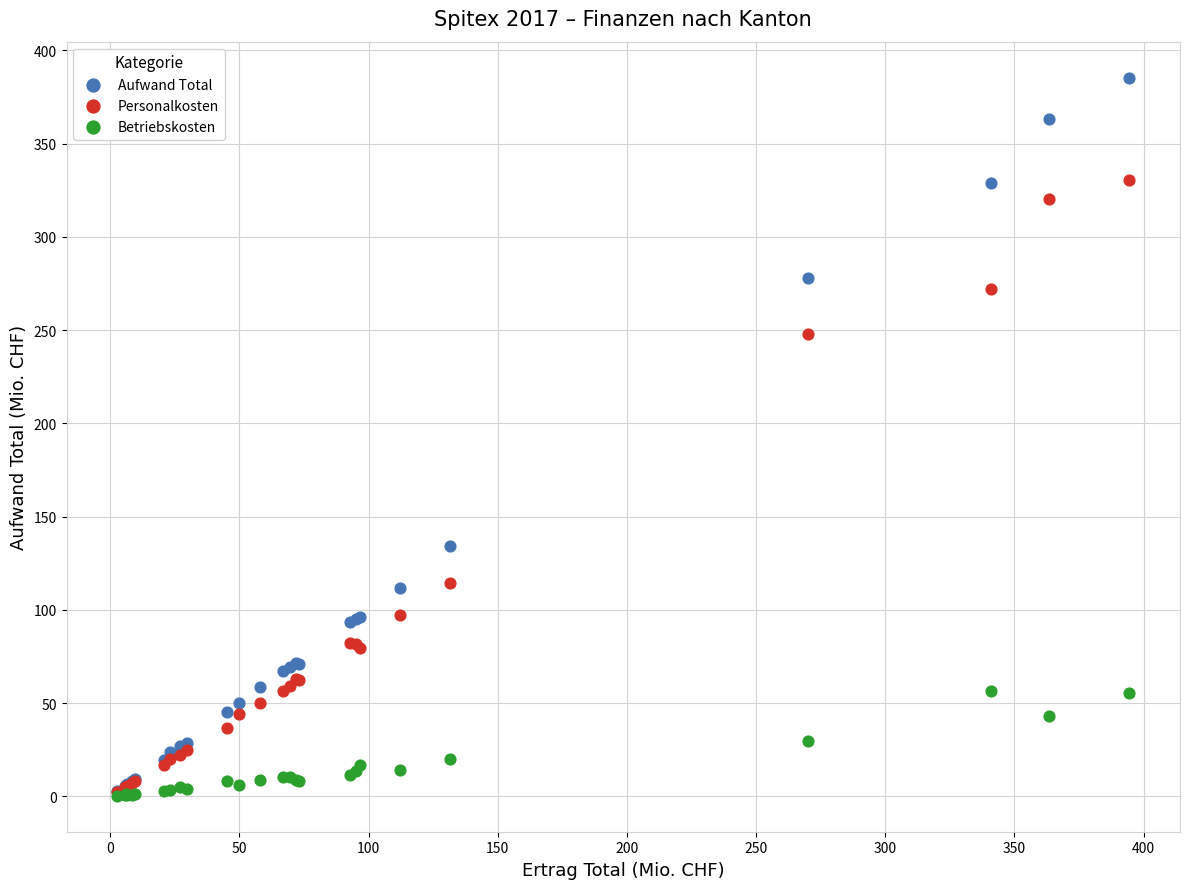

In the Aufwand Total series, what Y value is closest to 194?

134.1